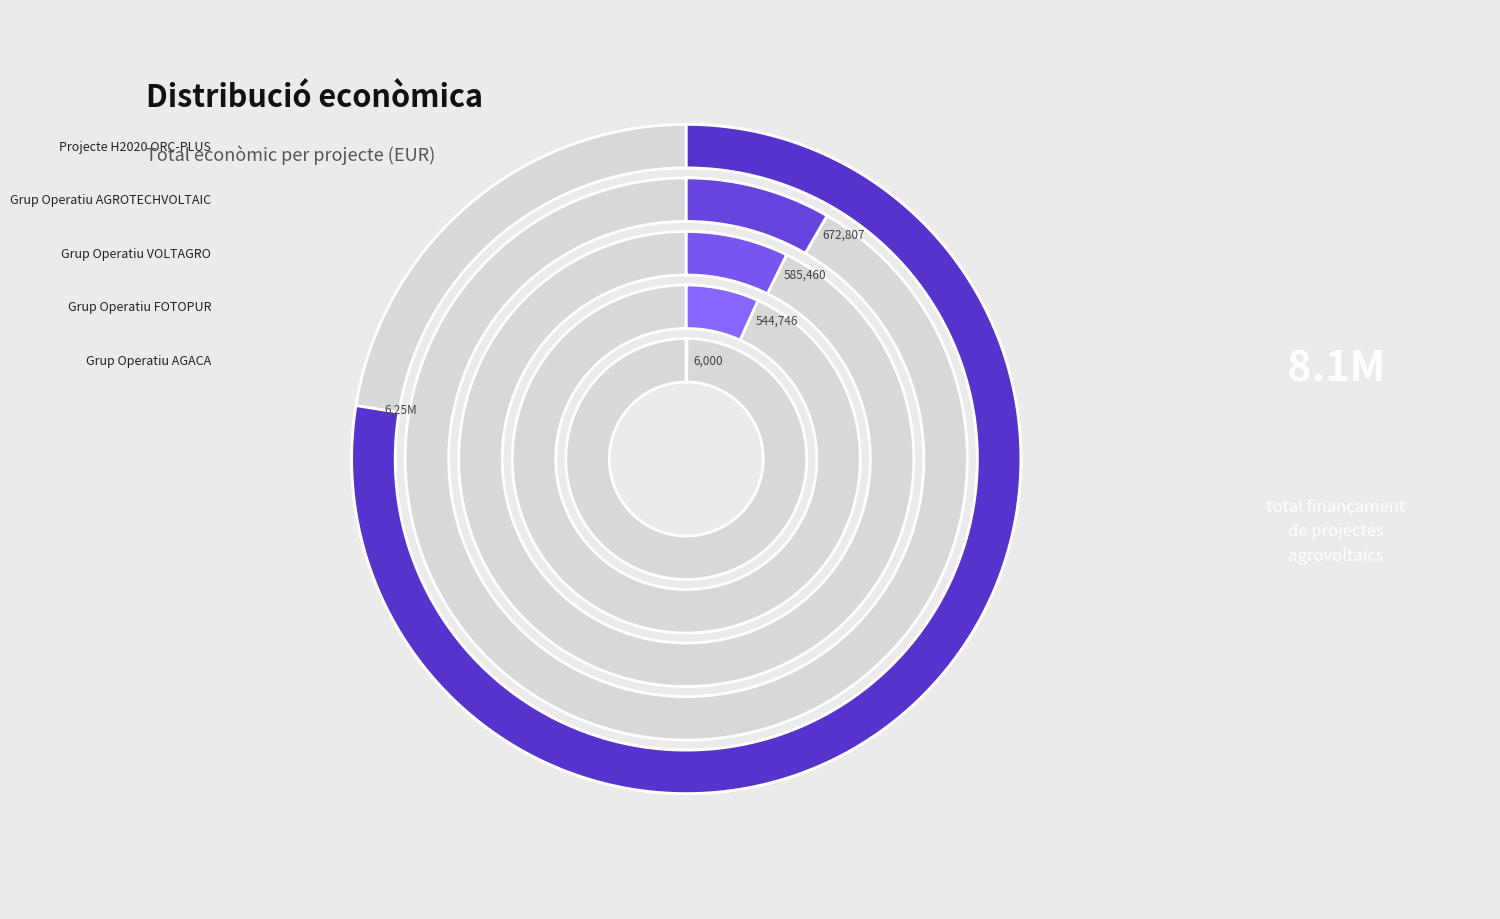

Which slice is the smallest?

Grup Operatiu AGACA